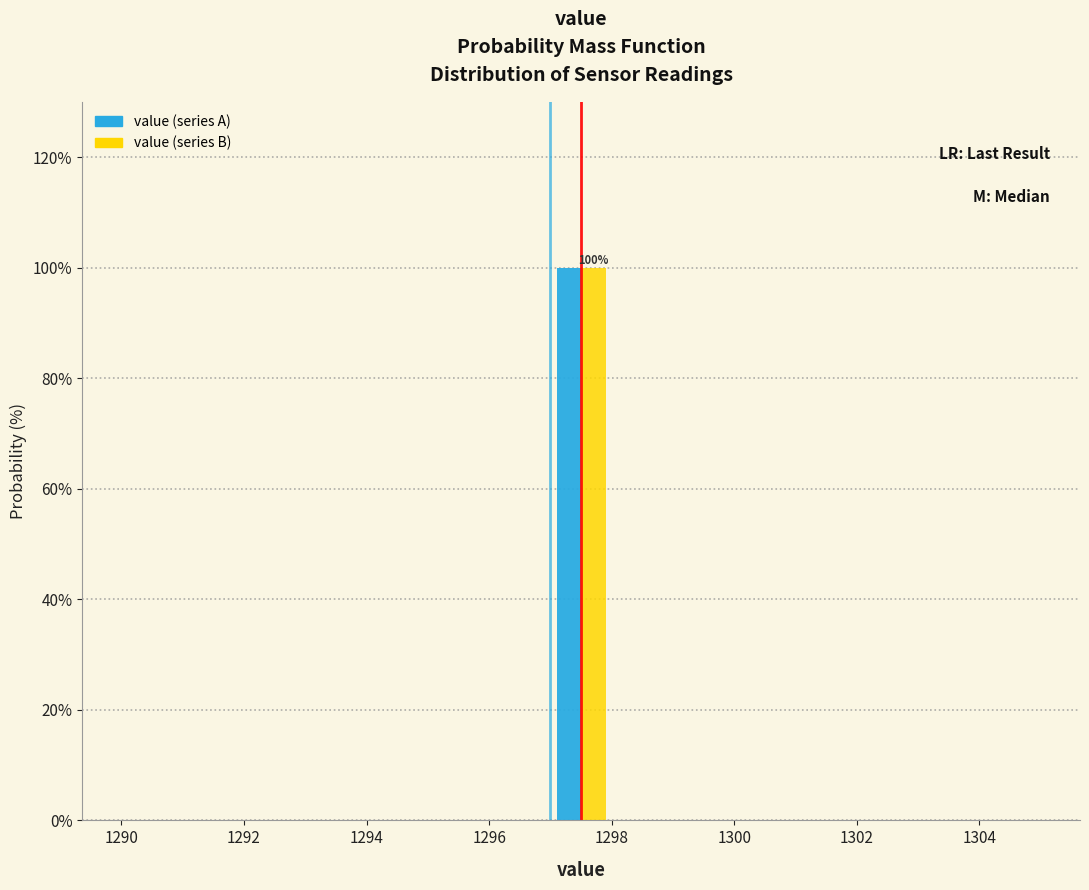

In the value (series B) series, which range on the x-axis has the tallest bar?

1297 to 1298